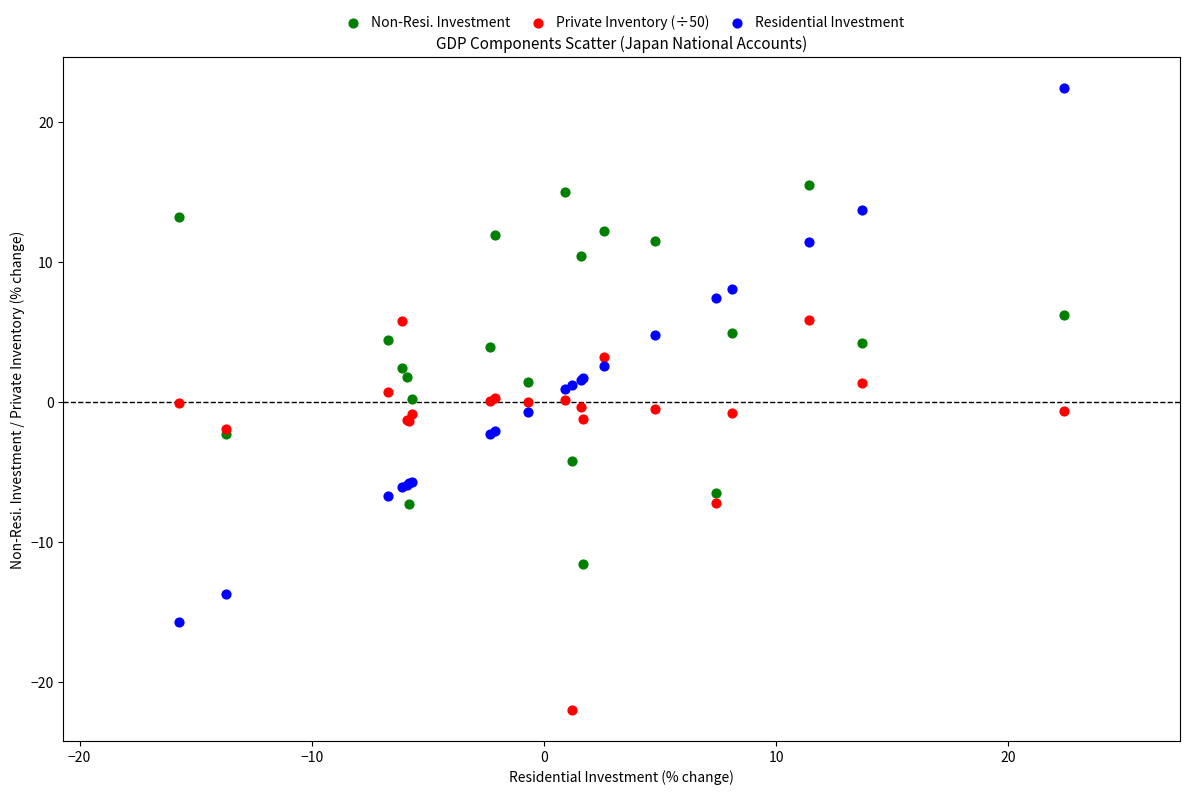

Which series contains the lowest Y value?

Private Inventory (÷50)